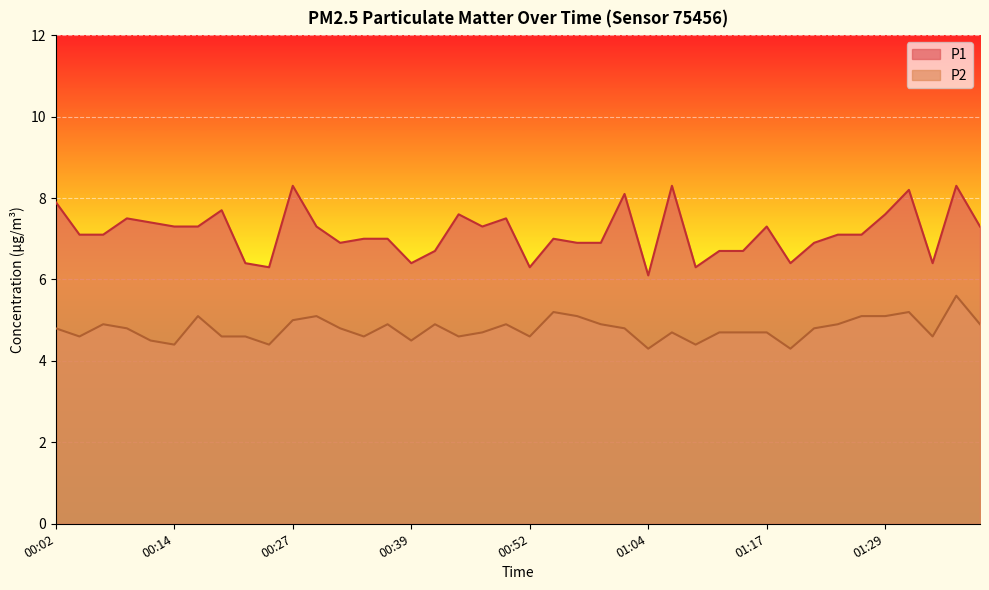

Is the value of P1 at 01:22 greater than the value of P2 at 01:12?

Yes